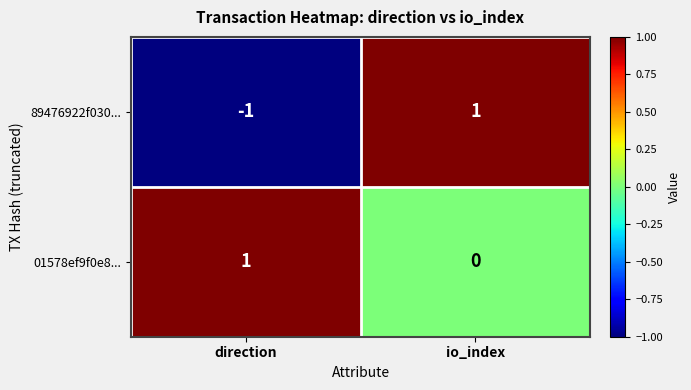

Rank the categories by 01578ef9f0e8... value from highest to lowest.

direction, io_index